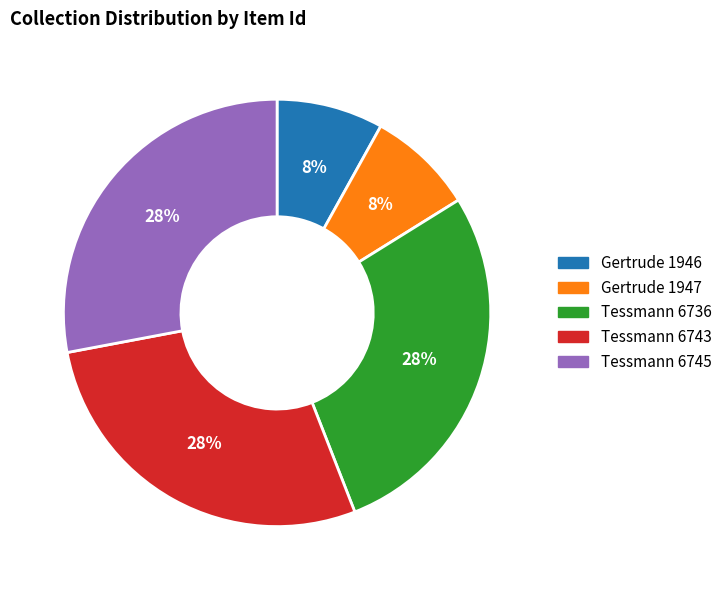

Is there a majority slice in this chart?

No